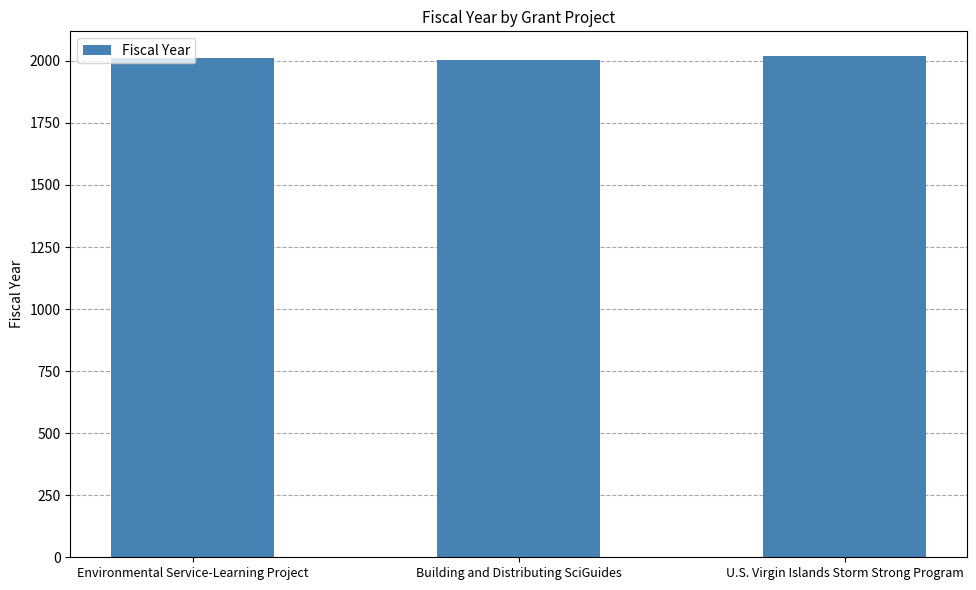

What is the value of the 2nd bar from the left?

2005